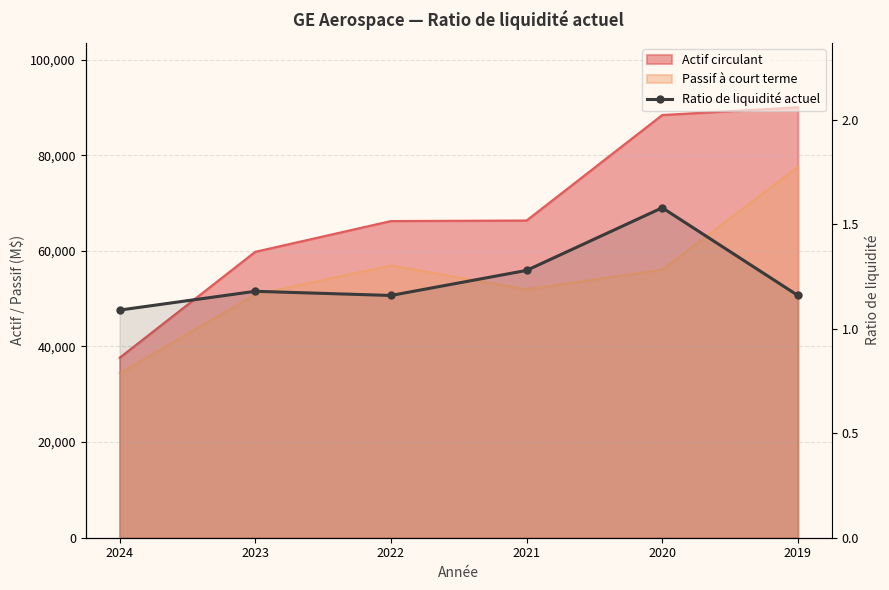

What is the value of the 6th point from the left?

1.2